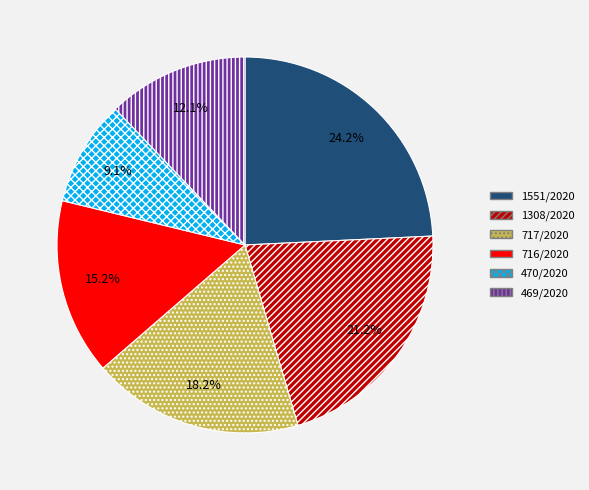

What is the largest slice in the pie chart?

1551/2020